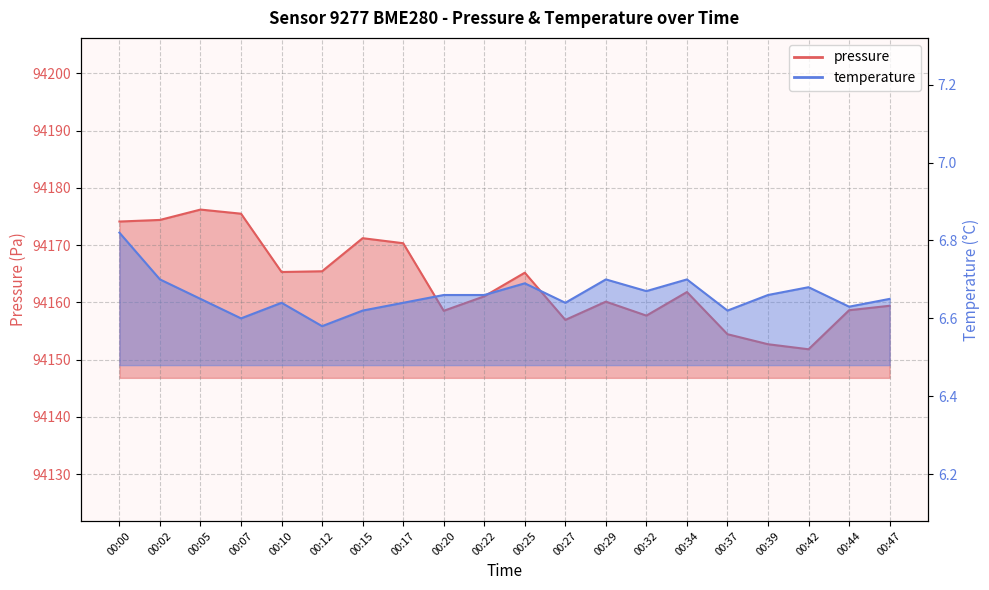

How many lines are shown in the chart?

2